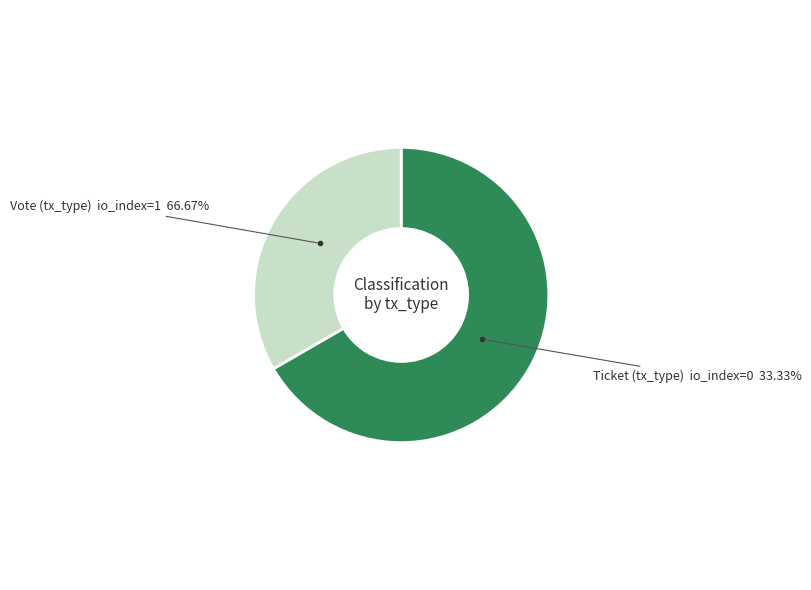

Is it true that Vote is 92% of the pie?

False